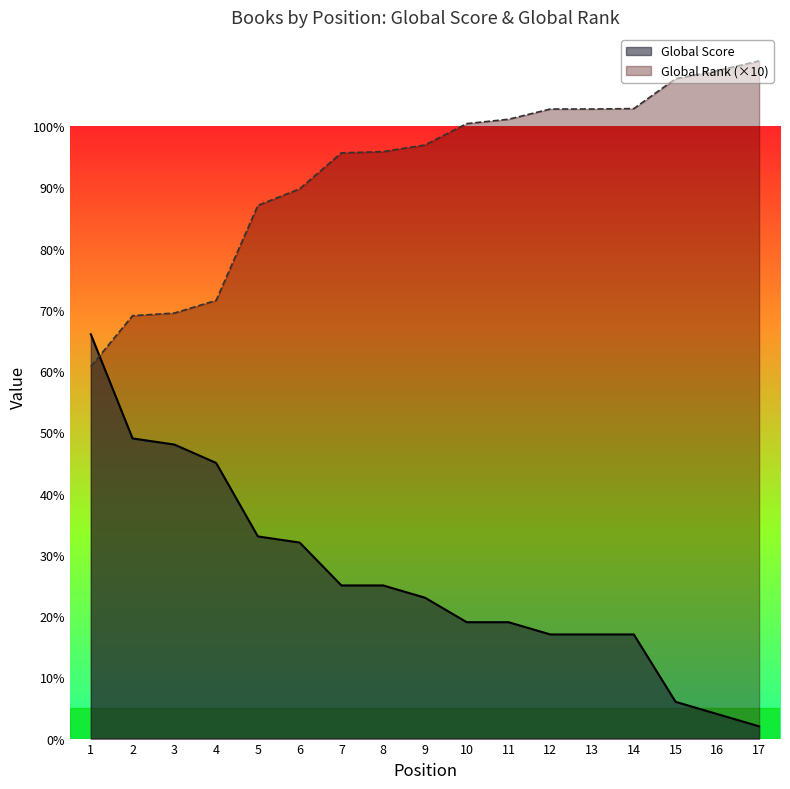

Reading right to left, what are all the values shown in this chart?

Global Score: 17=2.0	16=4.0	15=6.0	14=17.0	13=17.0	12=17.0	11=19.0	10=19.0	9=23.0	8=25.0	7=25.0	6=32.0	5=33.0	4=45.0	3=48.0	2=49.0	1=66.0
Global Rank (scaled): 17=110.6	16=109.0	15=107.7	14=102.8	13=102.8	12=102.8	11=101.1	10=100.4	9=96.9	8=95.8	7=95.6	6=89.7	5=87.0	4=71.5	3=69.5	2=69.0	1=60.7